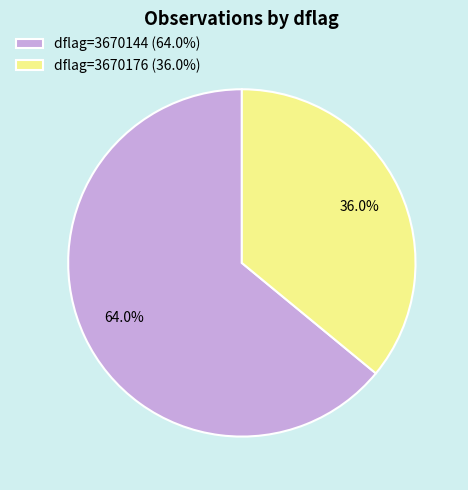

To the nearest percent, what is the average slice percentage?

50%